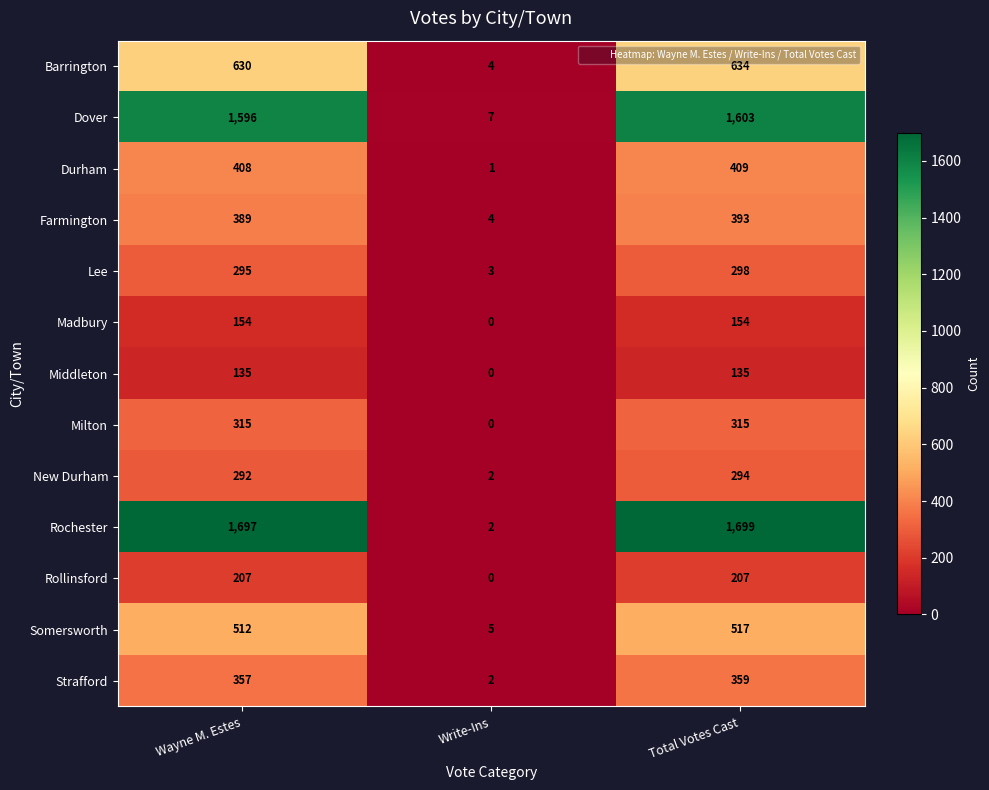

Count the number of data series in this chart.

13